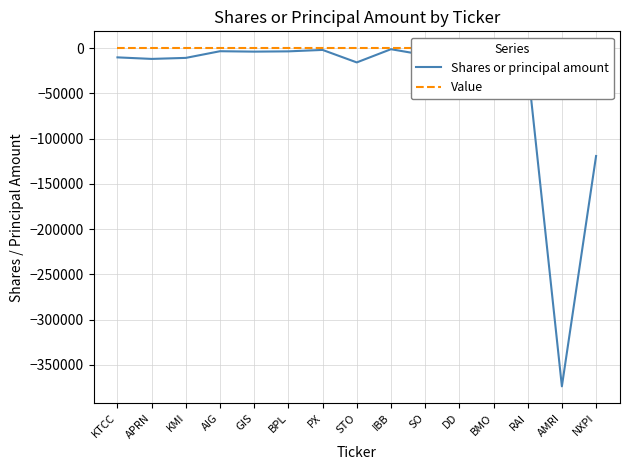

Which series has the largest range (max minus min)?

Shares or principal amount